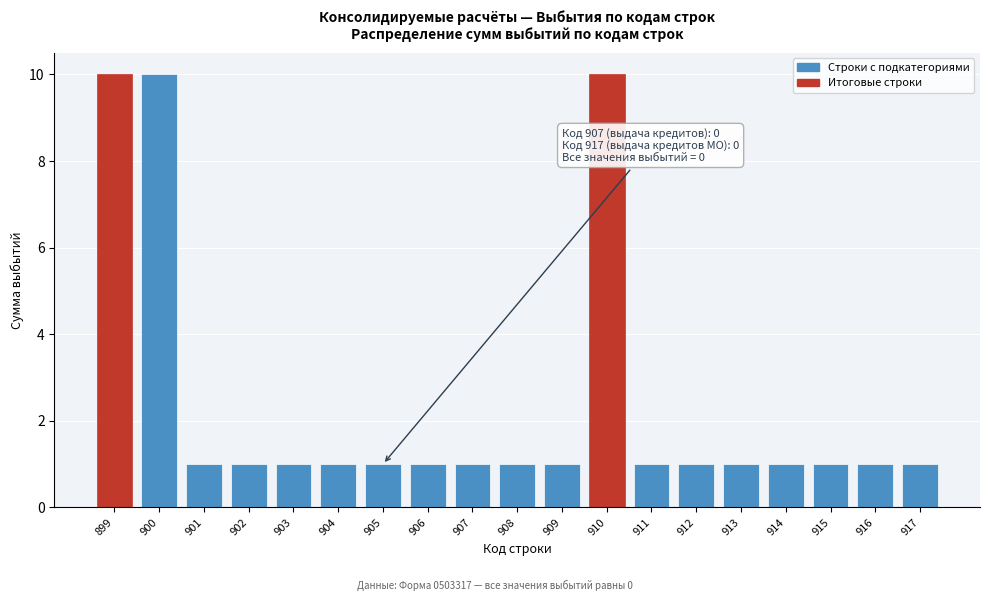

Reading left to right, extract all data points from this chart.

10	10	1	1	1	1	1	1	1	1	1	10	1	1	1	1	1	1	1